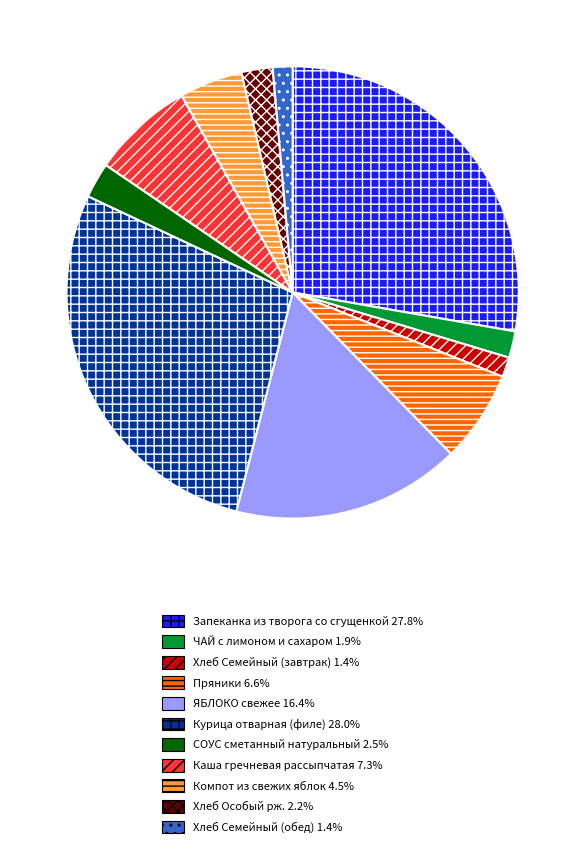

The Хлеб Особый рж. slice represents 14% of the pie. True or false?

False